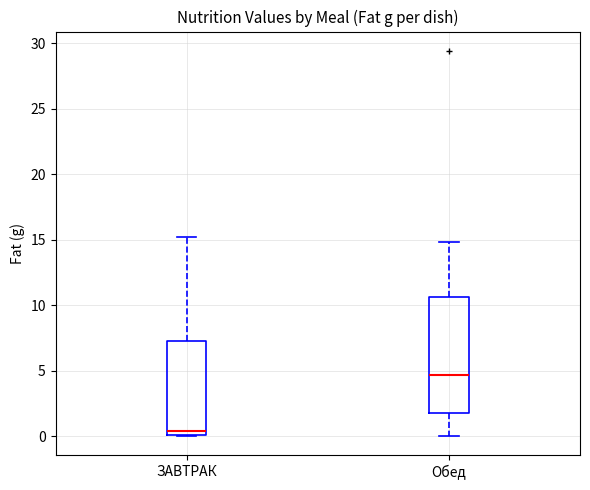

Comparing the boxes themselves (not the whiskers), which one is the tallest?

Обед